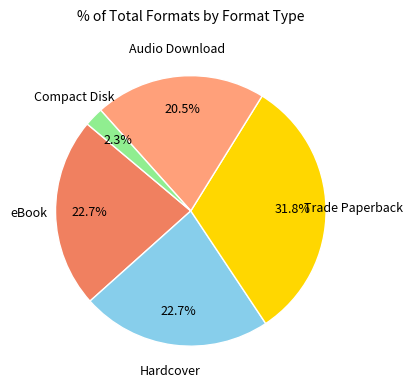

Is there any slice that represents more than half of the pie?

No